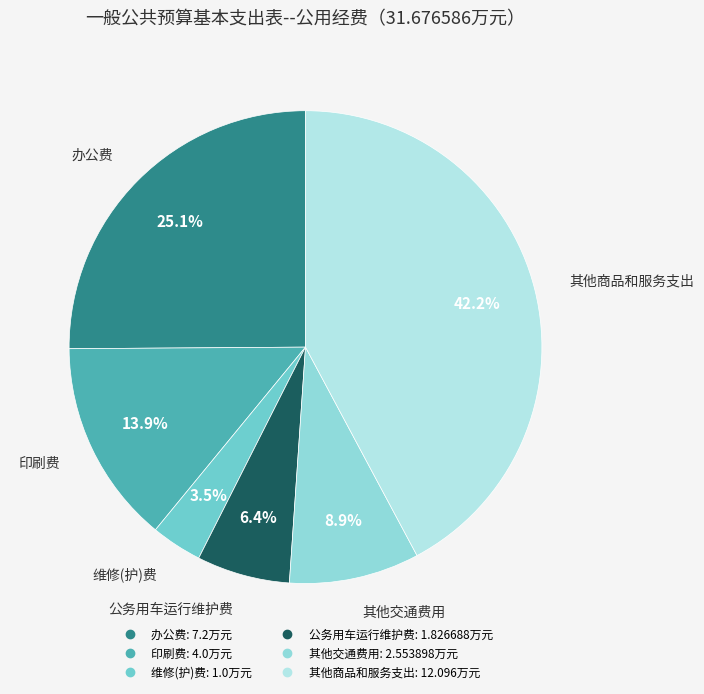

Does 其他商品和服务支出 represent more than half of the total?

No